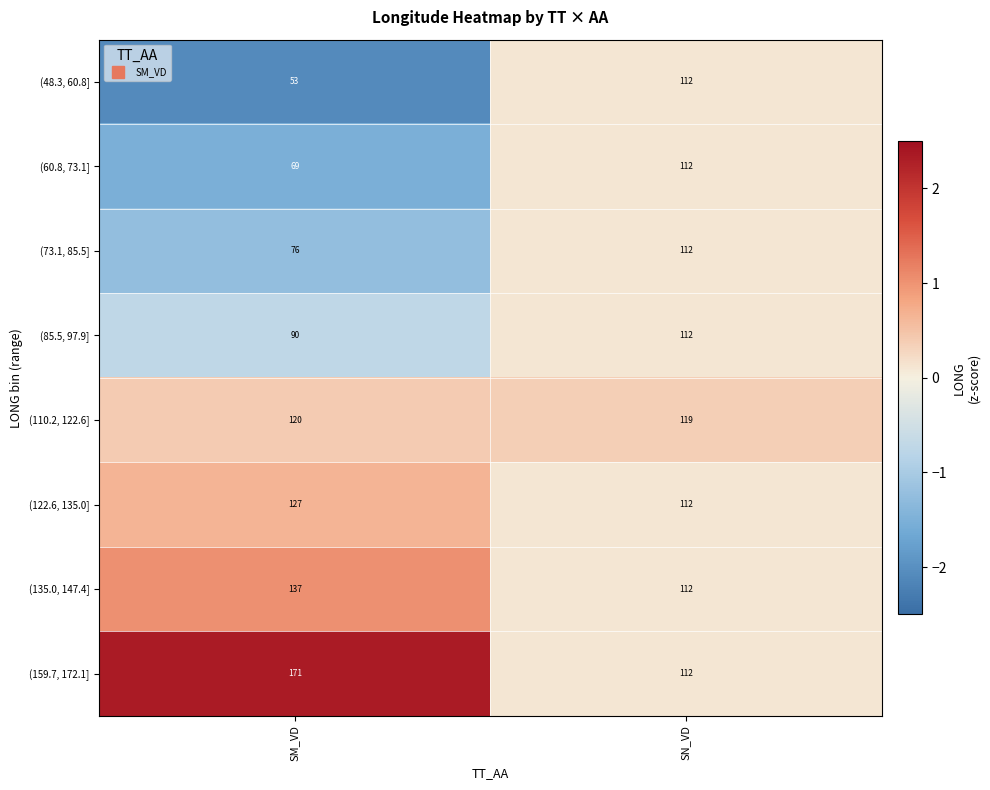

How many data points does each series have?

2